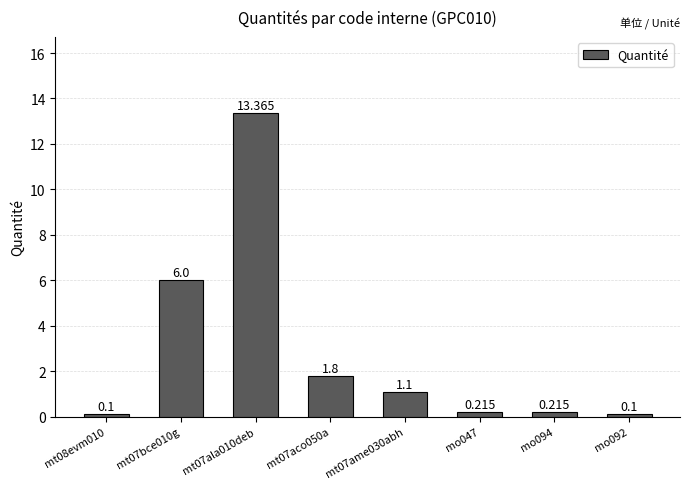

What is the maximum value shown in the chart?

13.4